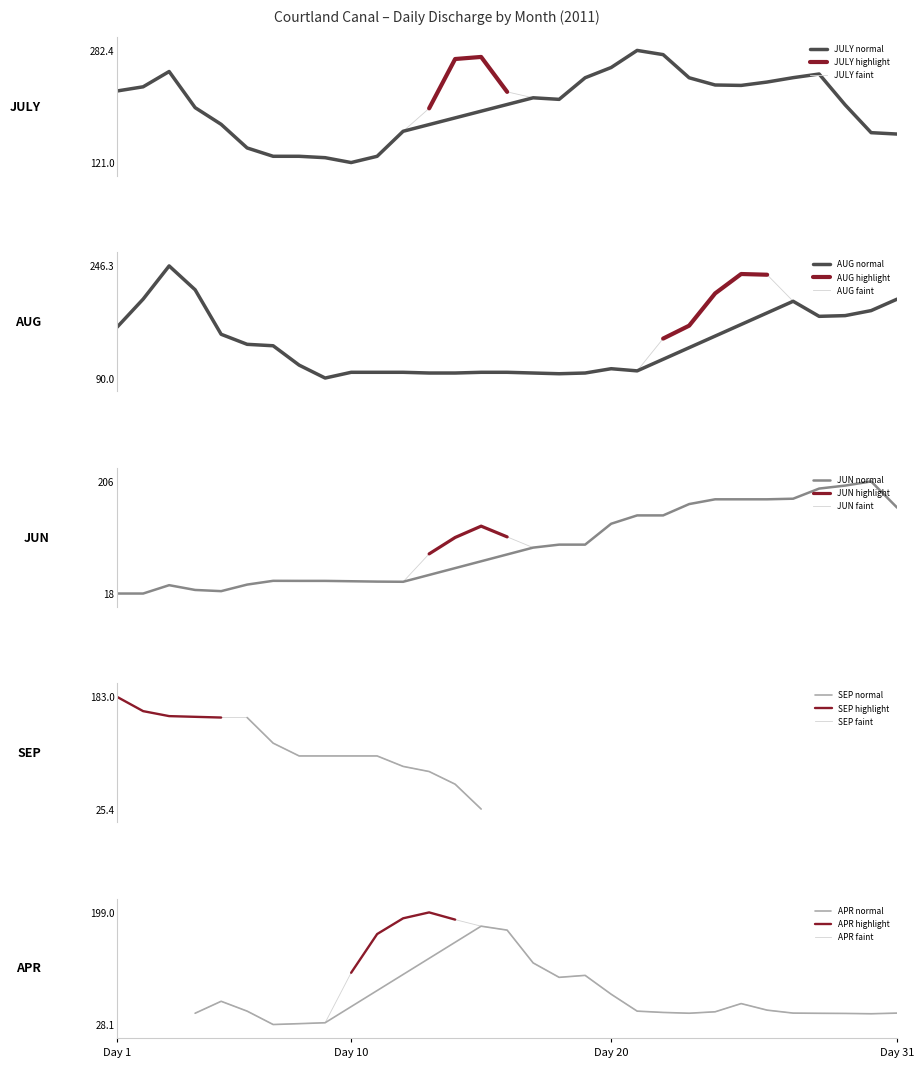

What is the lowest value of the JULY faint series?

121.0